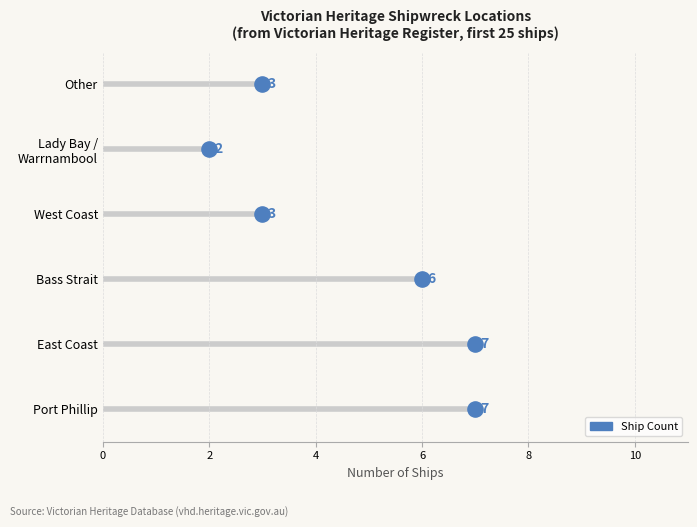

Which has a higher value, Bass Strait or Port Phillip?

Port Phillip